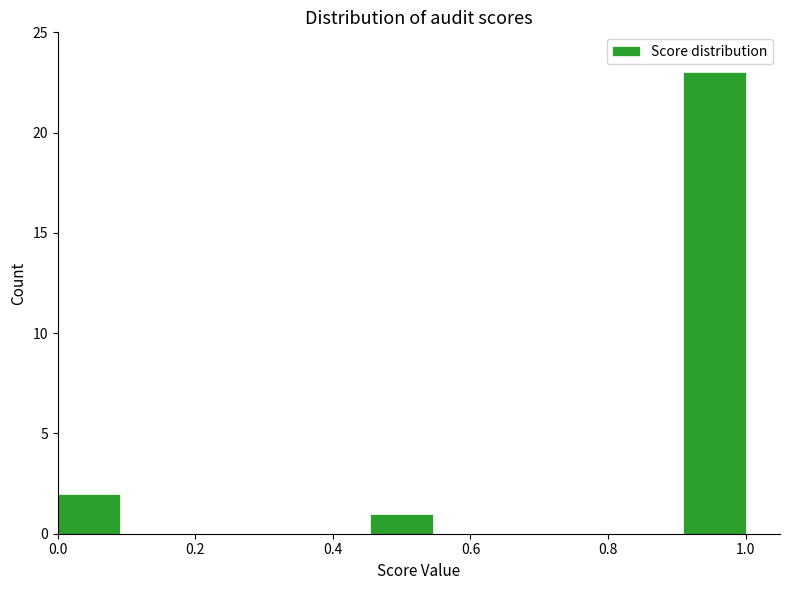

How tall is the bar that spans 0.90 to 1.00 on the x-axis? Neither the bar edges nor the heights are printed on the chart, so give them approximately, as read against the axes.

23